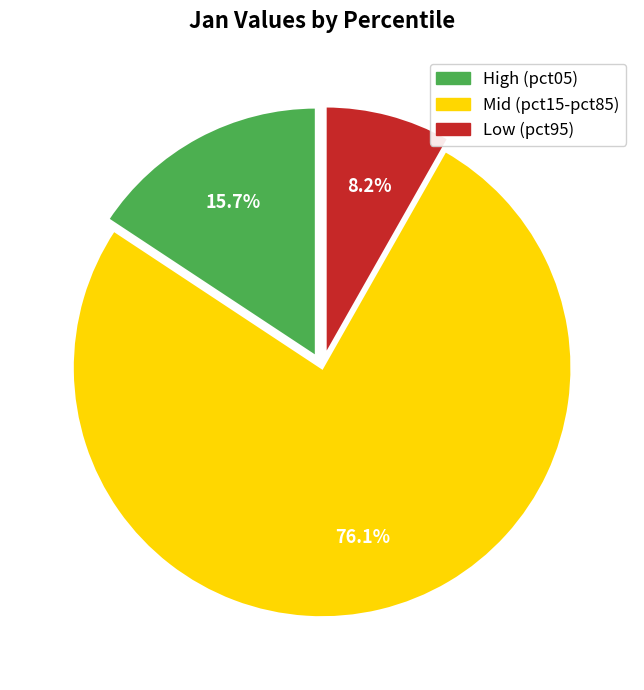

Does any single category account for the majority?

Yes